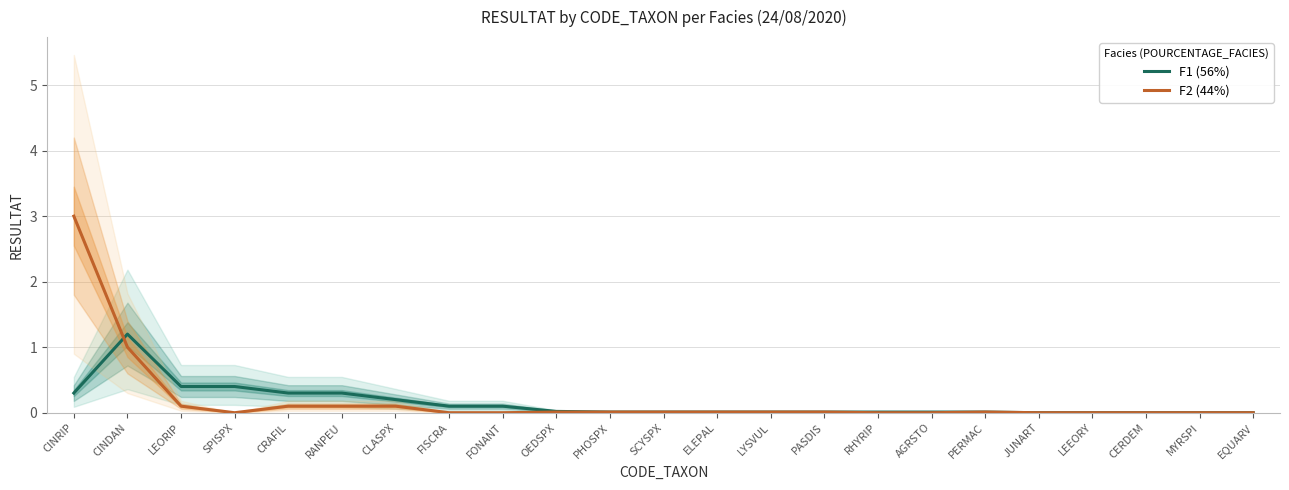

Which category has the highest value across all series?

CINRIP